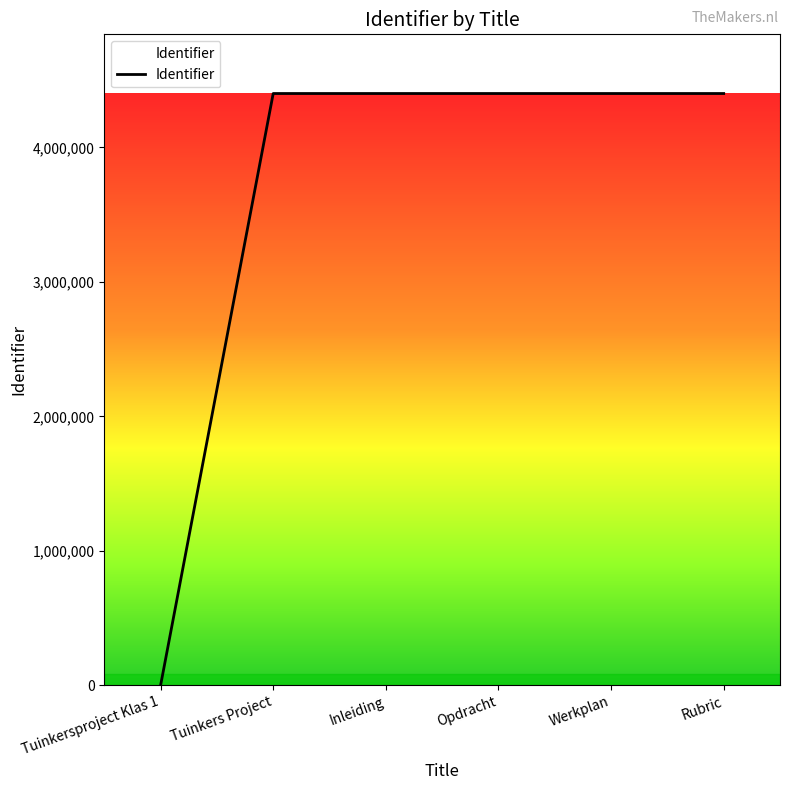

What is the difference between the values at Tuinkers Project and Opdracht?

10